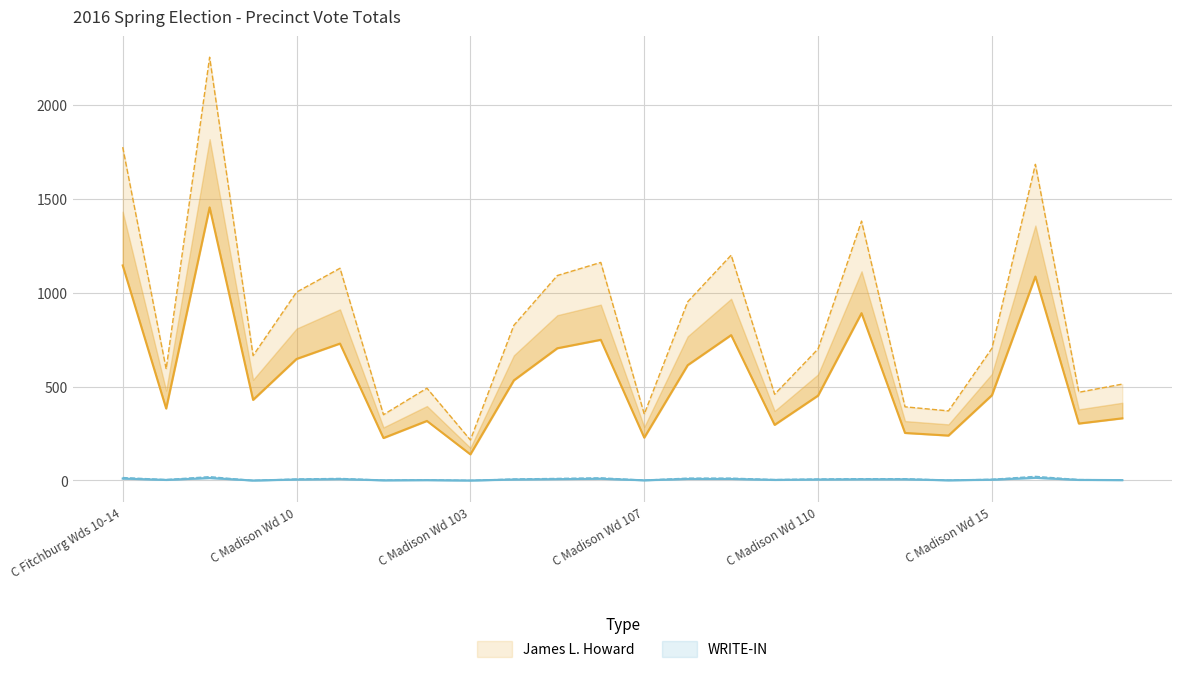

Which series changed the most between C Madison Wd 104 and C Madison Wd 11?

James L. Howard